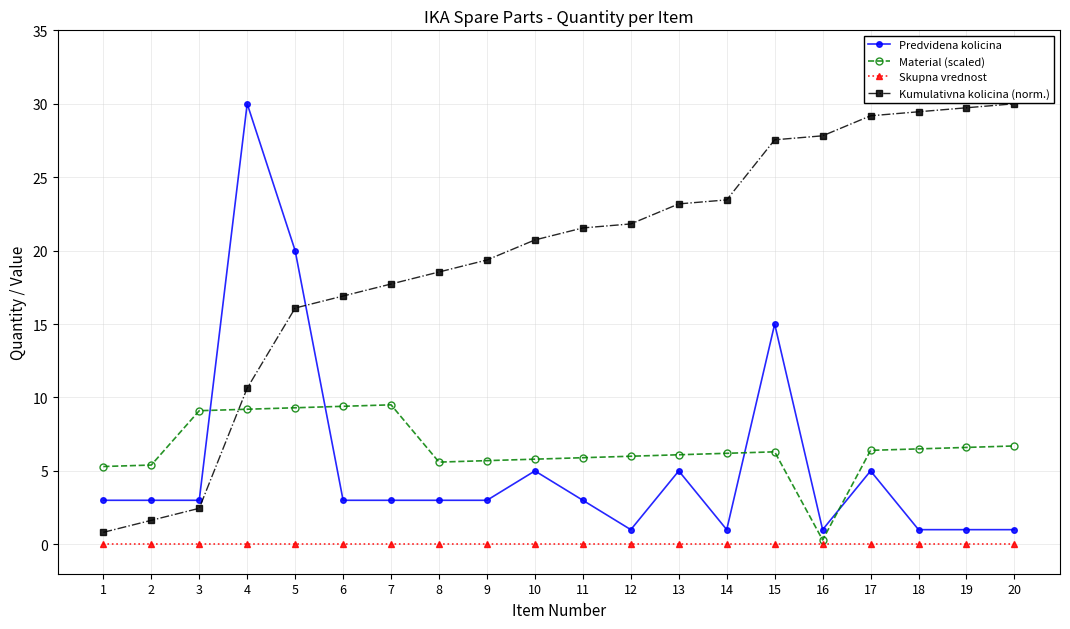

What is the maximum value shown in the chart?

30.0